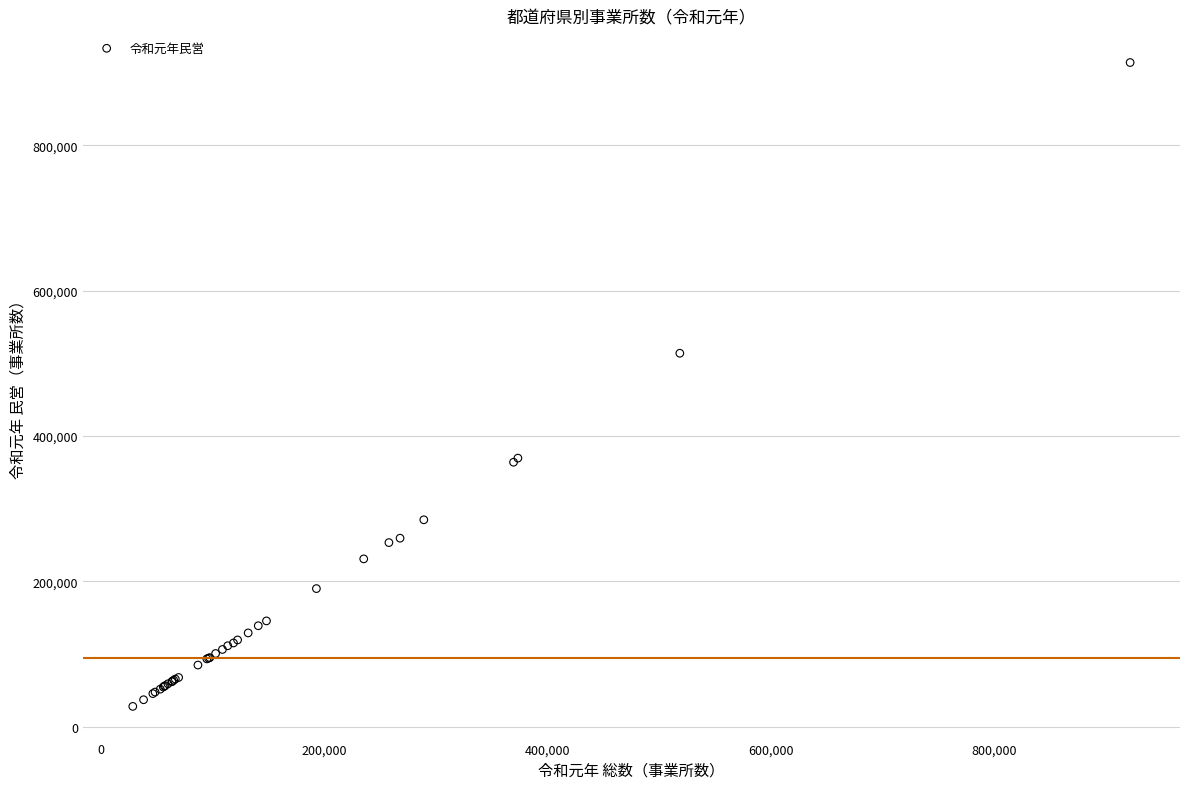

What Y value in the scatter plot is closest to 470824?

513797